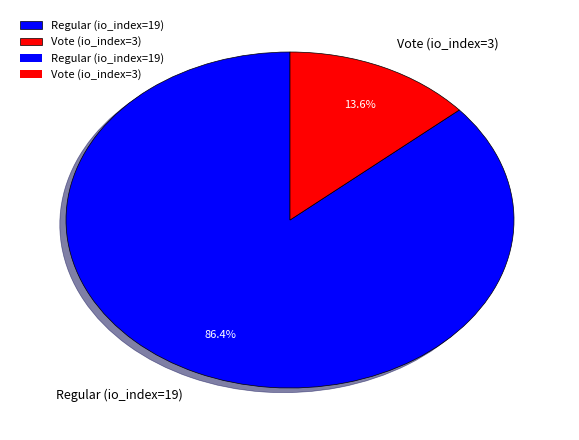

Is there a majority slice in this chart?

Yes